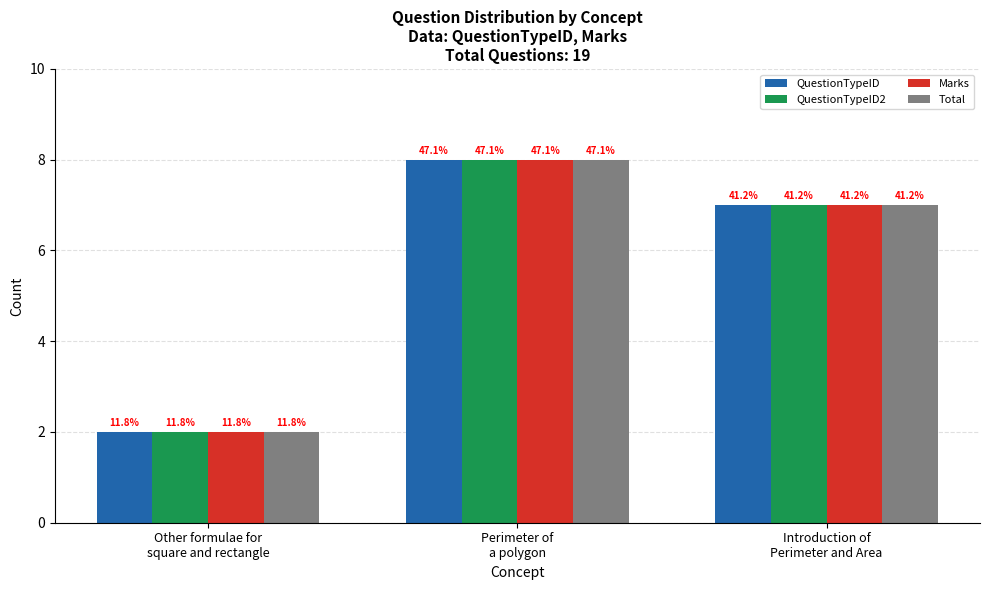

How many bars are there in each group?

4